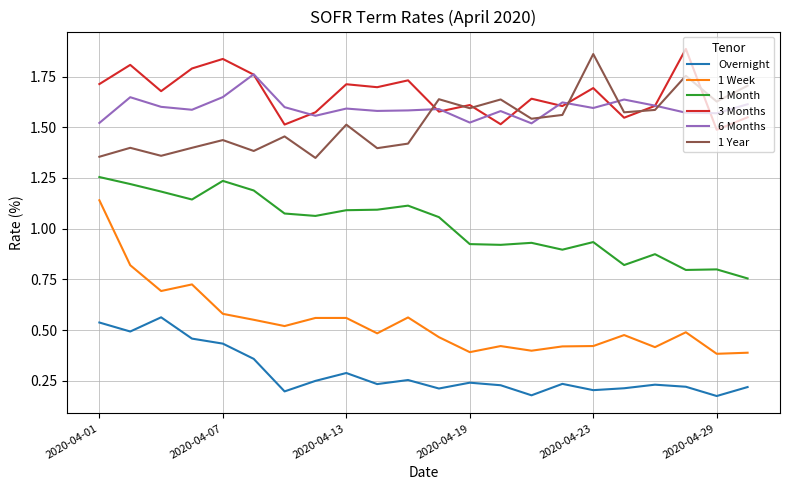

Which series ends up on top after the final intersection of 1 Year and 6 Months?

1 Year